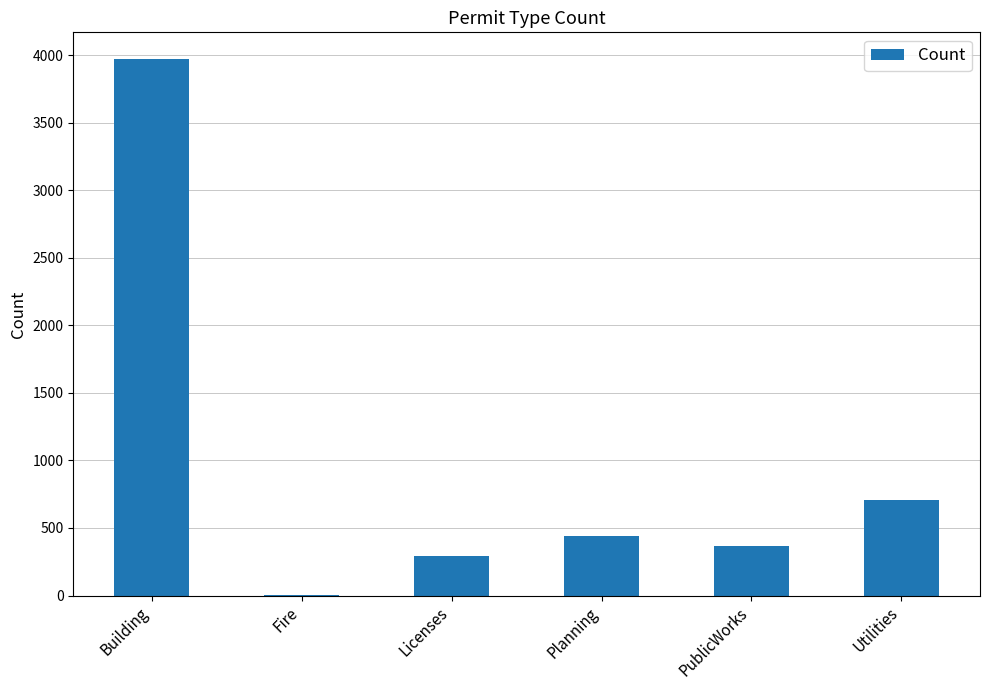

What is the average value?

963